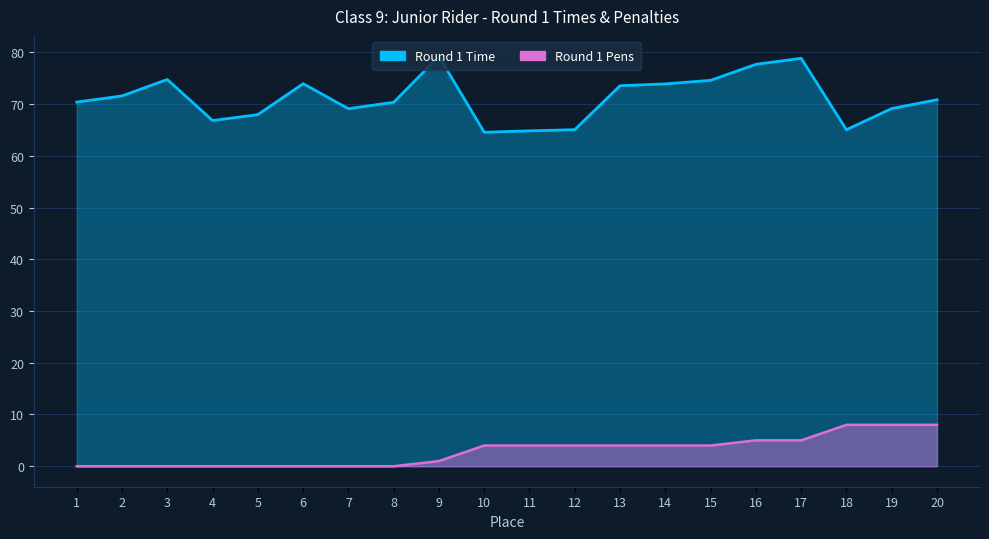

True or false: Round 1 Time and Round 1 Pens cross at least once.

False